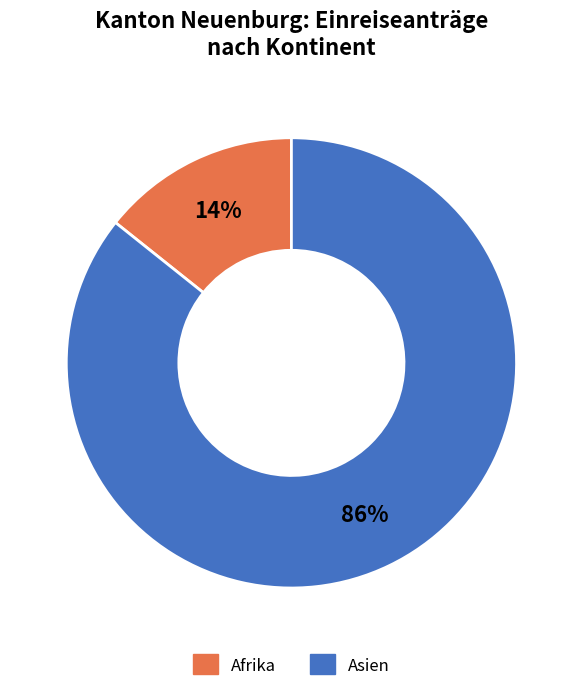

How many slices are in this pie chart?

2